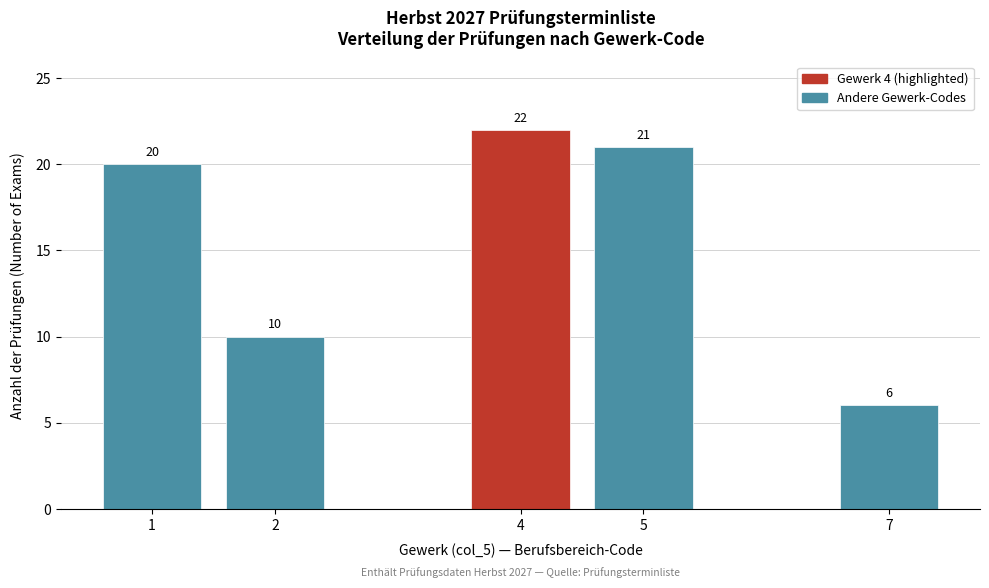

Reading left to right, list all the values displayed in this chart.

1=20	2=10	4=22	5=21	7=6